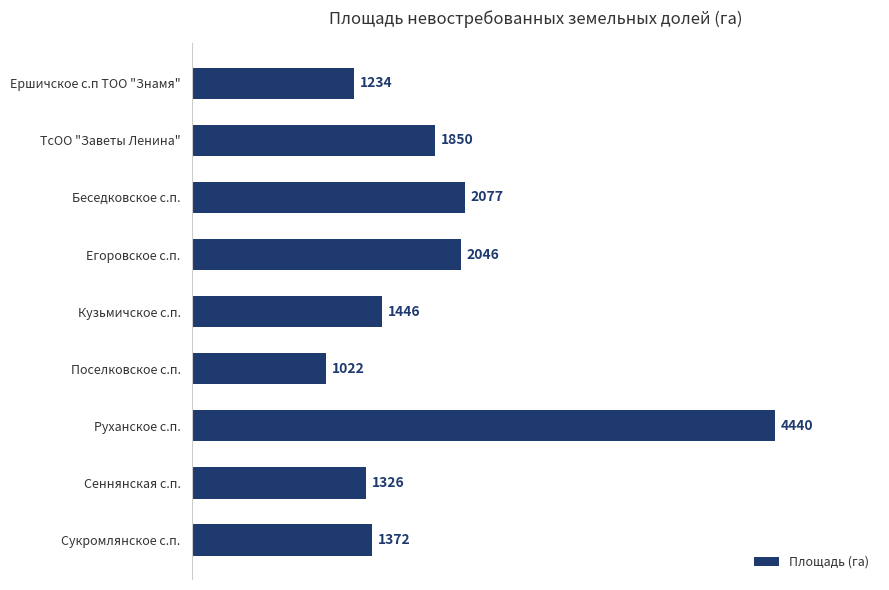

Approximately how many times larger is the value at Беседковское с.п. compared to Егоровское с.п.?

1.0